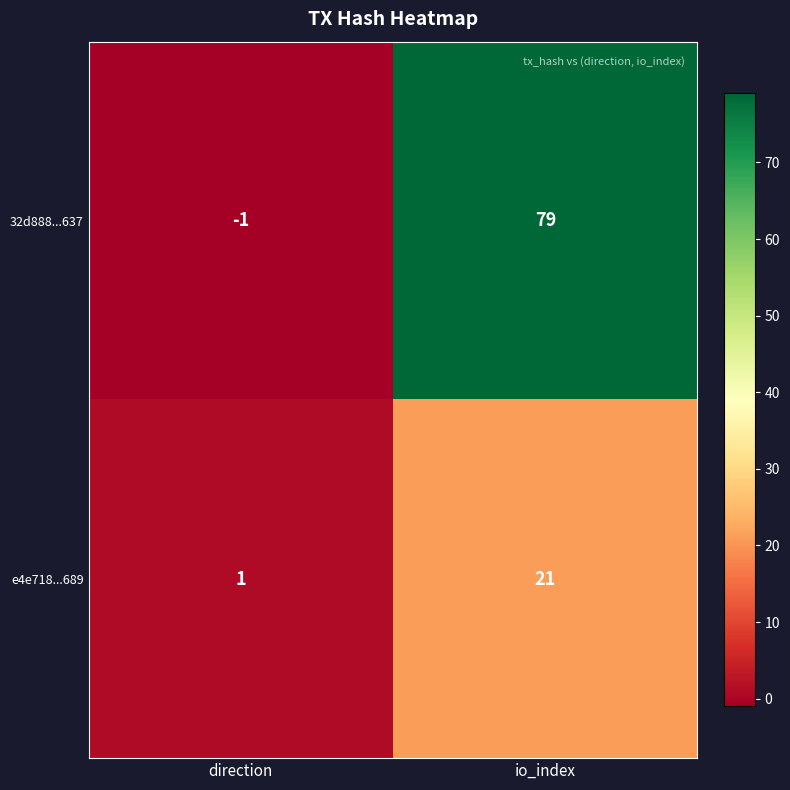

Where is e4e718...689 nearest to the value 11?

direction